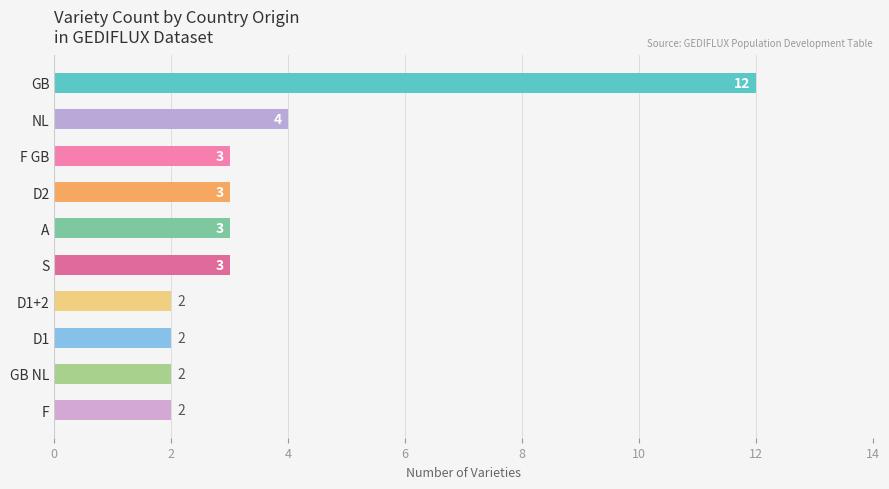

What value does the data have at D2?

3